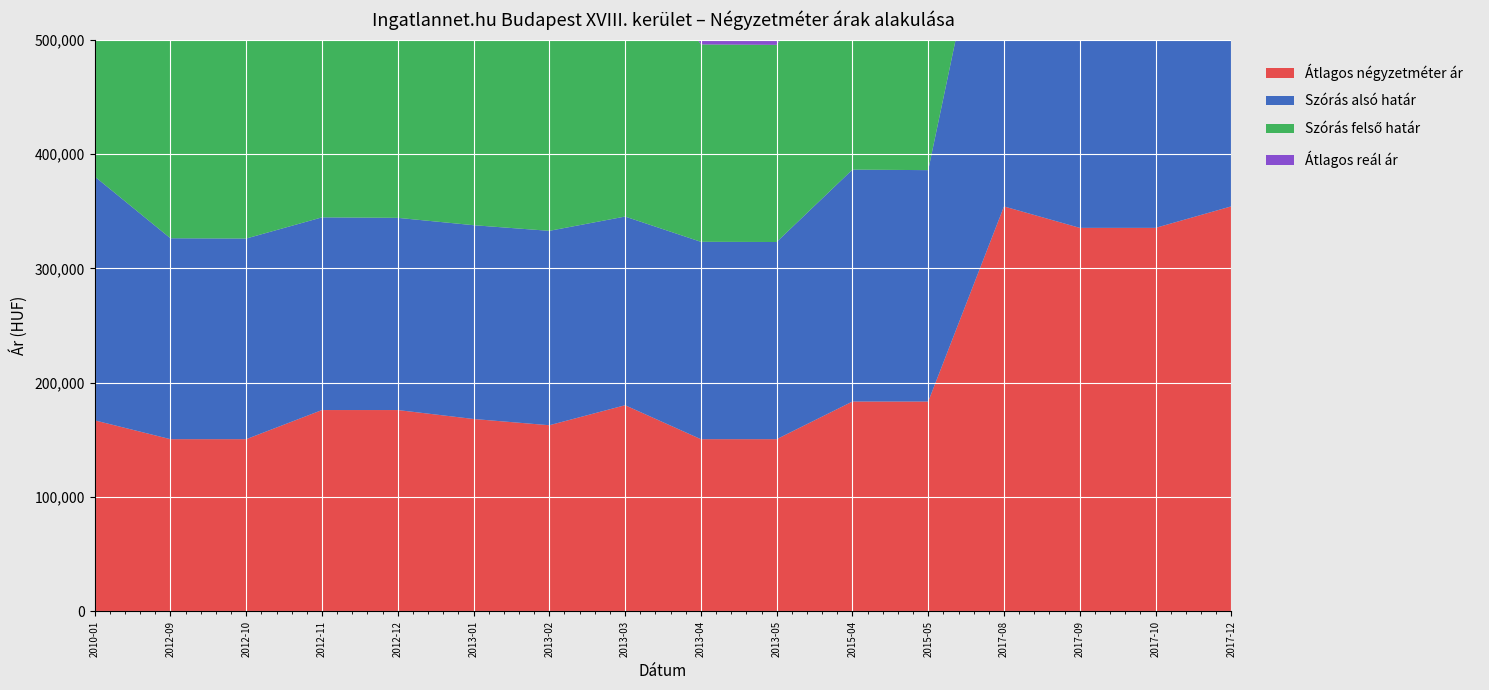

Reading right to left, transcribe all the data shown in this chart.

Átlagos négyzetméter ár: 354179	335368	335368	354105	183544	183544	150632	150632	180306	162816	168284	176097	176097	150632	150632	167088
Szórás alsó határ: 344624	352474	352725	346918	202287	202741	172368	172546	164947	169951	169413	168028	168456	175407	175638	213196
Szórás felső határ: 397618	352684	352935	400122	202287	202741	172368	172546	248877	204411	219341	240052	240480	175407	175638	213196
Átlagos reál ár: 371121	352579	352830	373520	202287	202741	172368	172546	206912	187181	194377	204040	204468	175407	175638	213196